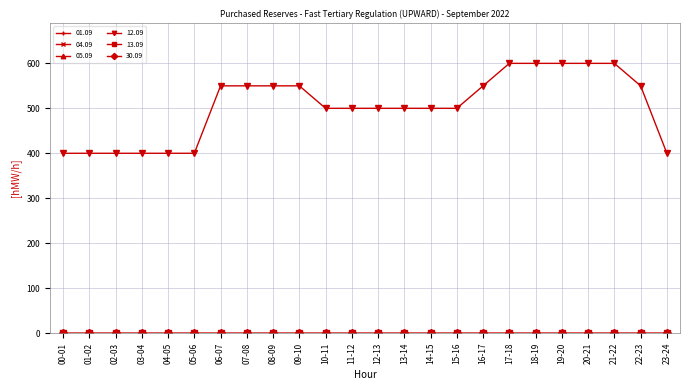

Reading left to right, what are all the values shown in this chart?

01.09: 0	0	0	0	0	0	0	0	0	0	0	0	0	0	0	0	0	0	0	0	0	0	0	0
04.09: 0	0	0	0	0	0	0	0	0	0	0	0	0	0	0	0	0	0	0	0	0	0	0	0
05.09: 0	0	0	0	0	0	0	0	0	0	0	0	0	0	0	0	0	0	0	0	0	0	0	0
12.09: 400	400	400	400	400	400	550	550	550	550	500	500	500	500	500	500	550	600	600	600	600	600	550	400
13.09: 0	0	0	0	0	0	0	0	0	0	0	0	0	0	0	0	0	0	0	0	0	0	0	0
30.09: 0	0	0	0	0	0	0	0	0	0	0	0	0	0	0	0	0	0	0	0	0	0	0	0